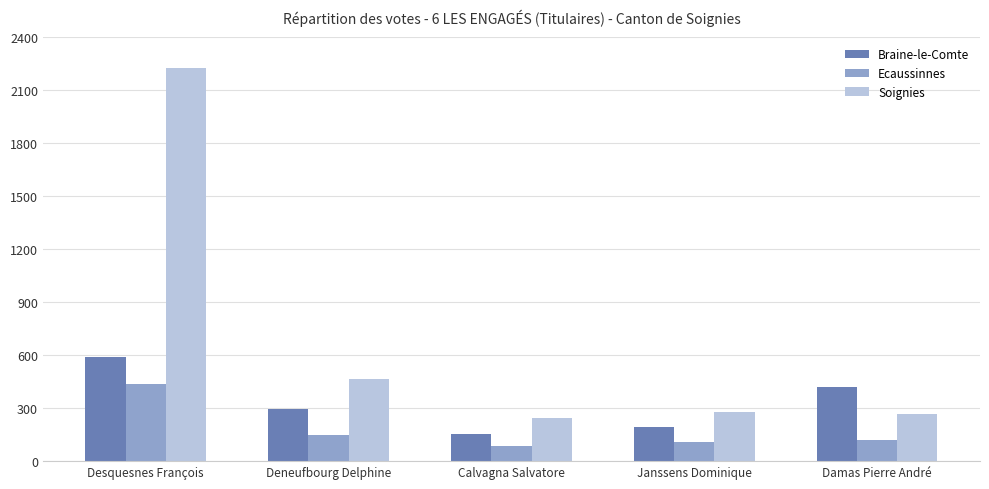

The Braine-le-Comte series shows 589 at Desquesnes François. True or false?

True